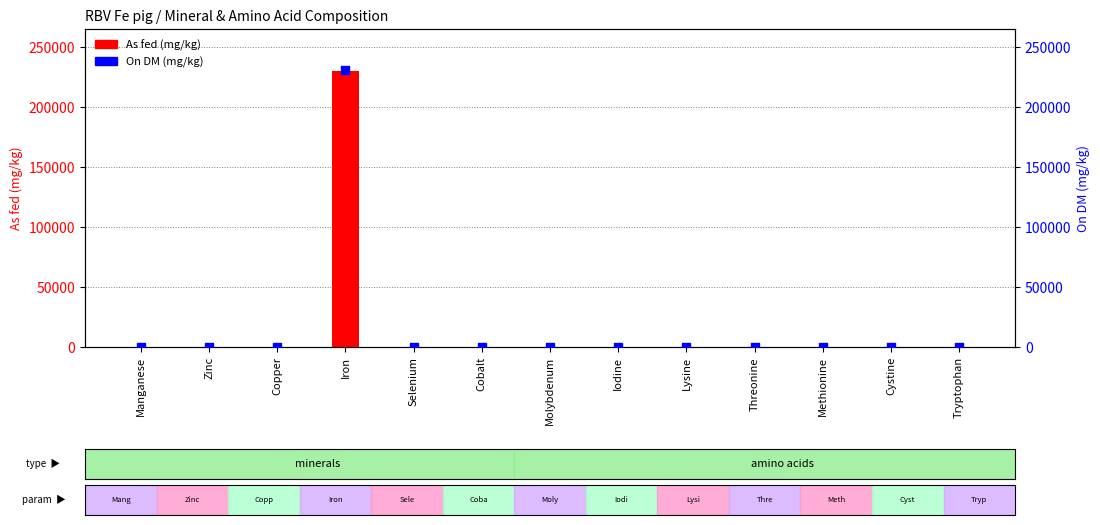

At how many categories does at least one series exceed 52749?

1